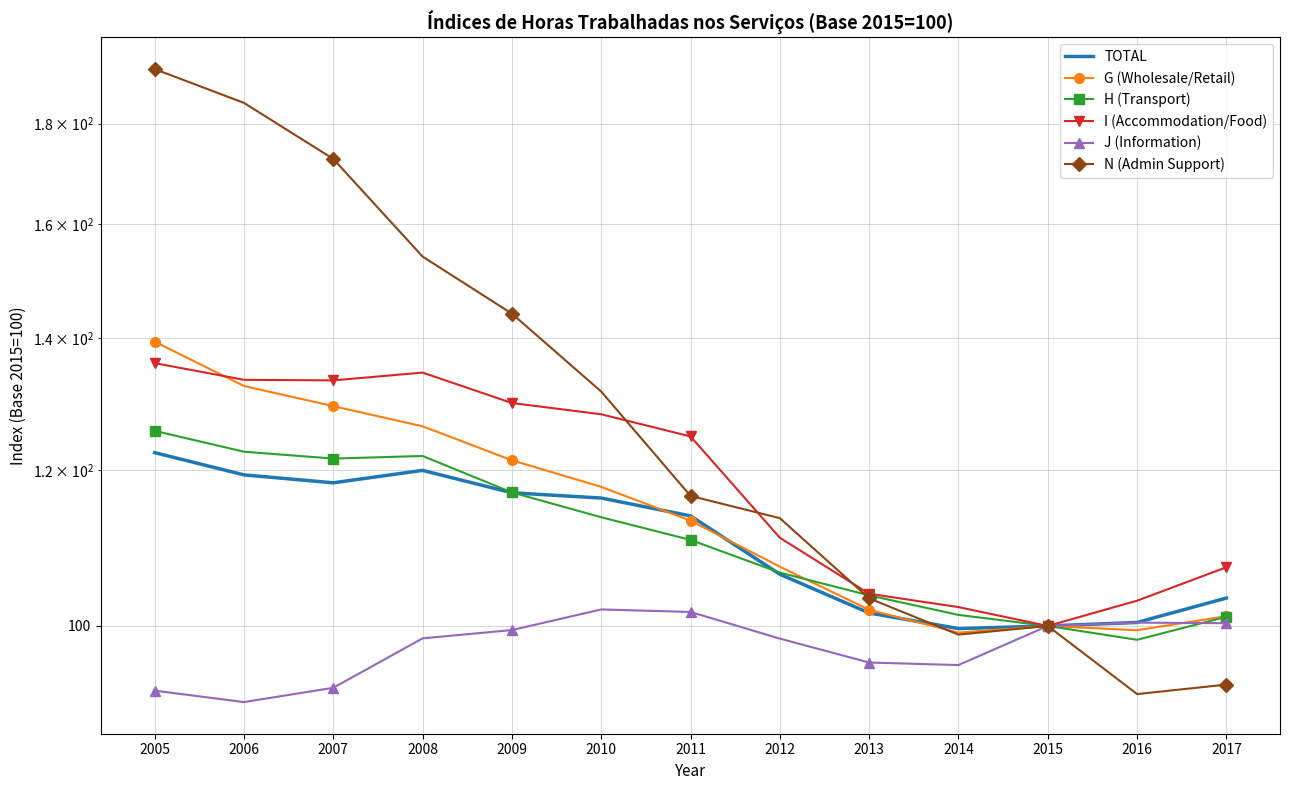

Reading right to left, what are all the values shown in this chart?

TOTAL: 103.3	100.4	100.0	99.7	101.5	106.2	113.7	116.1	116.9	120.0	118.2	119.3	122.5
G (Wholesale/Retail): 101.2	99.5	100.0	99.2	101.9	107.2	113.1	117.7	121.4	126.3	129.3	132.4	139.5
H (Transport): 101.1	98.4	100.0	101.3	103.6	106.4	110.6	113.6	116.9	122.0	121.6	122.6	125.6
I (Accommodation/Food): 107.1	103.0	100.0	102.2	103.8	110.9	124.8	128.1	129.8	134.5	133.3	133.4	136.0
J (Information): 100.3	100.4	100.0	95.5	95.8	98.5	101.7	102.0	99.5	98.6	93.0	91.5	92.7
N (Admin Support): 93.4	92.3	100.0	99.0	103.3	113.4	116.4	131.6	144.1	154.1	172.7	184.4	191.8